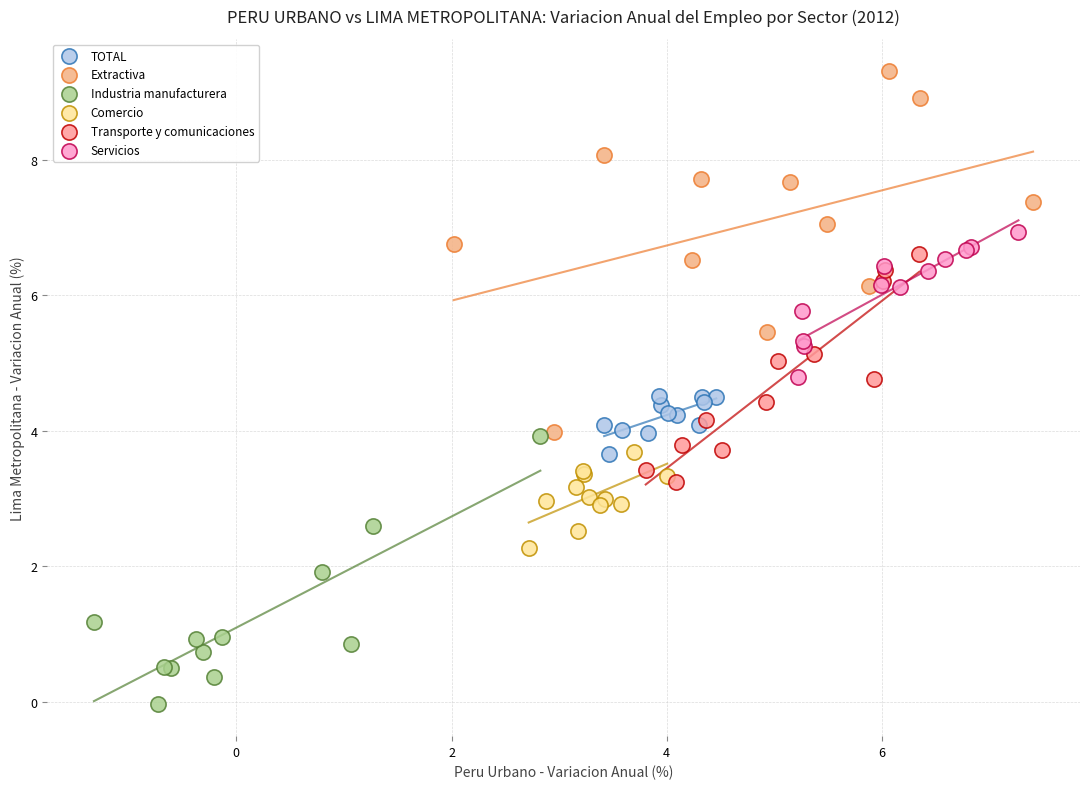

Which series contains the lowest Y value?

Industria manufacturera